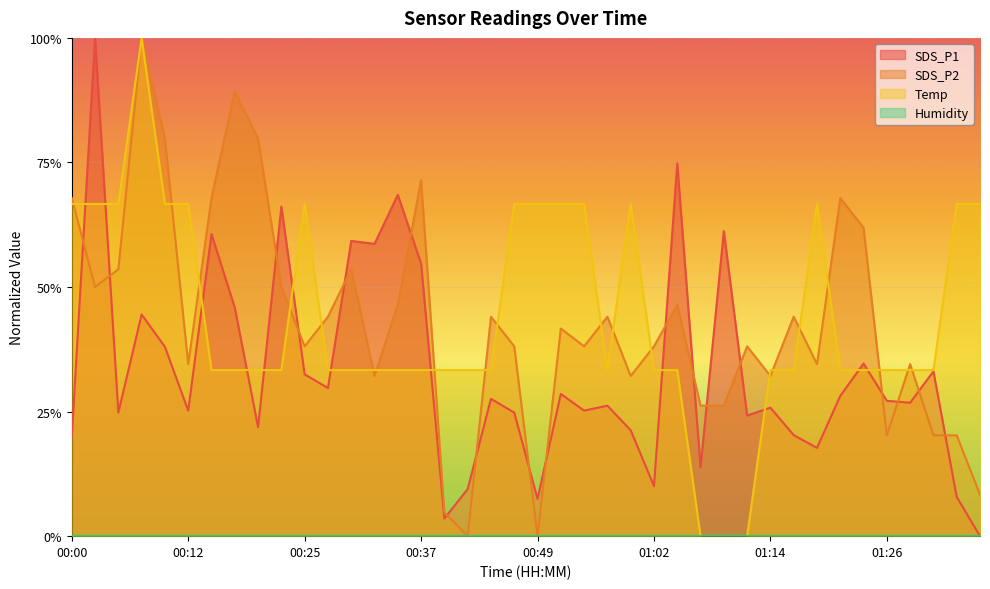

What is the highest value of the SDS_P2 series?

1.0